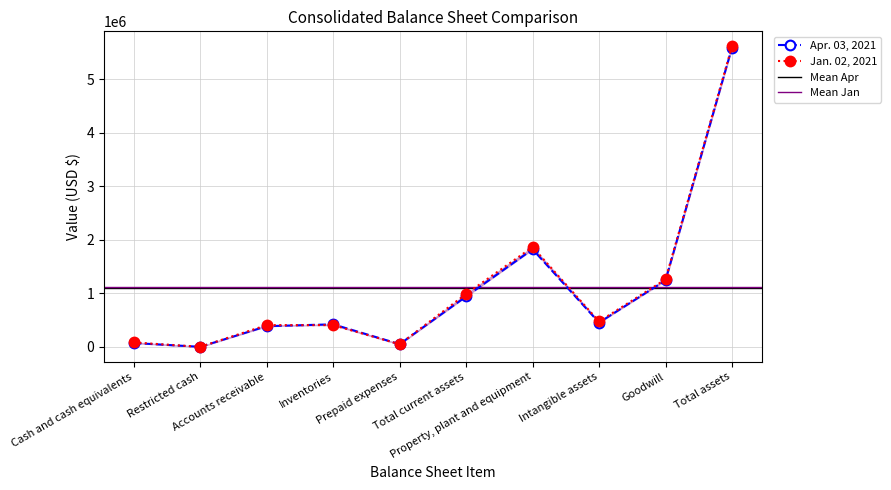

What is the difference between the Apr. 03, 2021 values at Property, plant and equipment and Total current assets?

881308